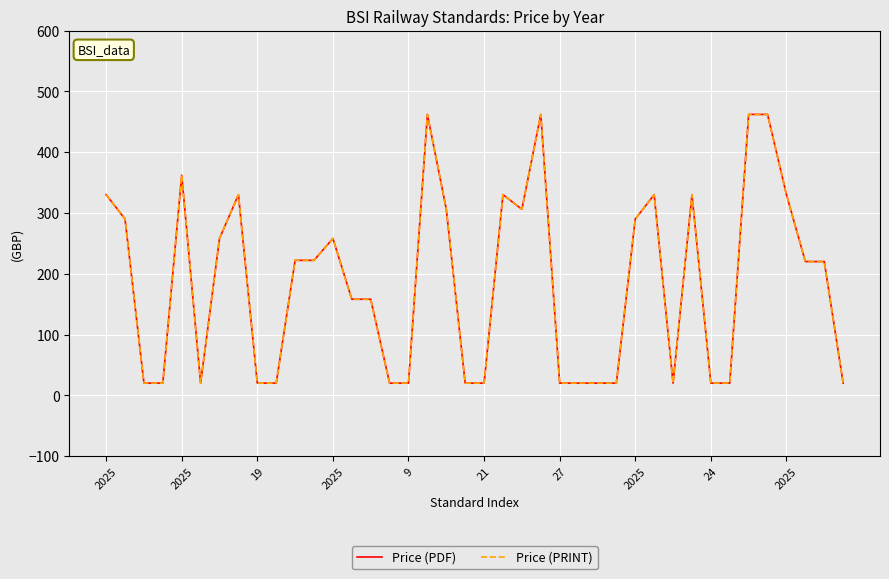

Reading left to right, what are all the values shown in this chart?

Price (PDF): 330	290	20	20	362	20	258	330	20	20	222	222	258	158	158	20	20	462	306	20	20	330	306	462	20	20	20	20	290	330	20	330	20	20	462	462	330	220	220	20
Price (PRINT): 330	290	20	20	362	20	258	330	20	20	222	222	258	158	158	20	20	462	306	20	20	330	306	462	20	20	20	20	290	330	20	330	20	20	462	462	330	220	220	20